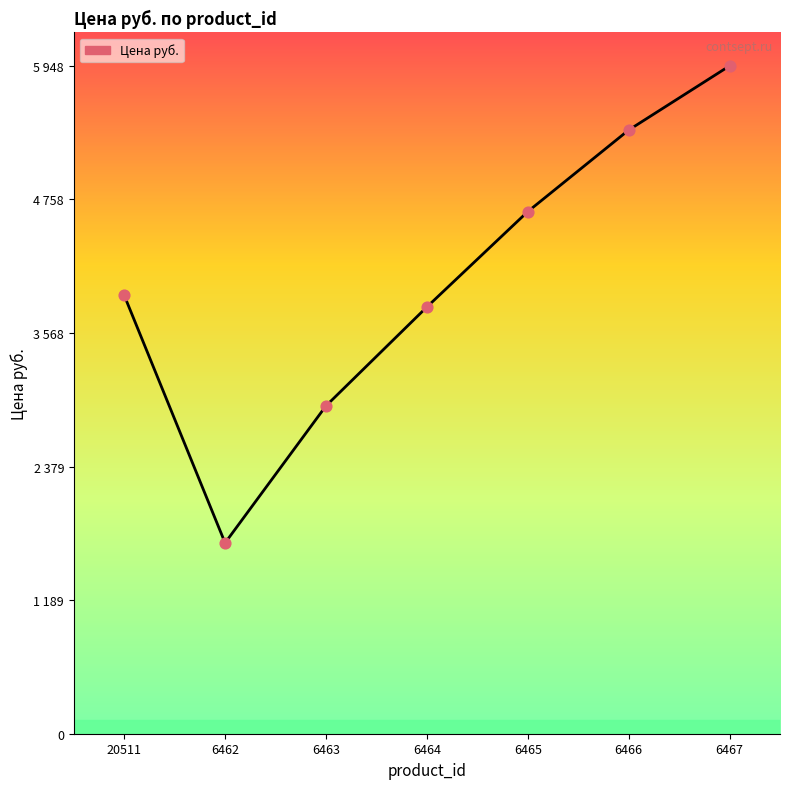

What is the change in value from 20511 to 6464?

-104.3